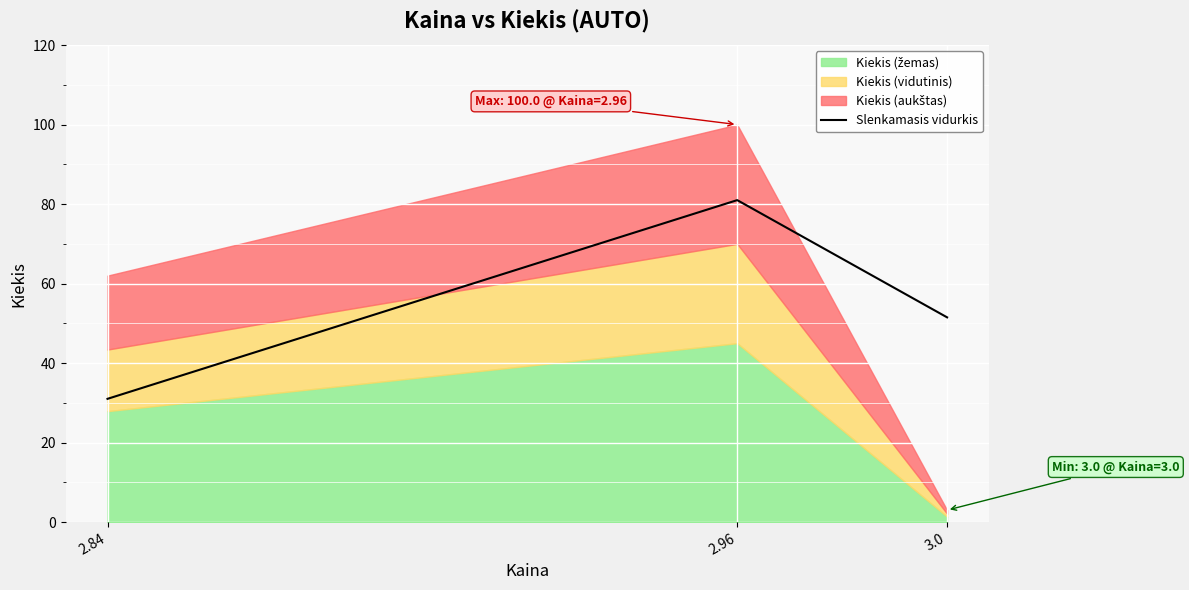

The value of Slenkamasis vidurkis at 2.84 is 31.0. True or false?

True